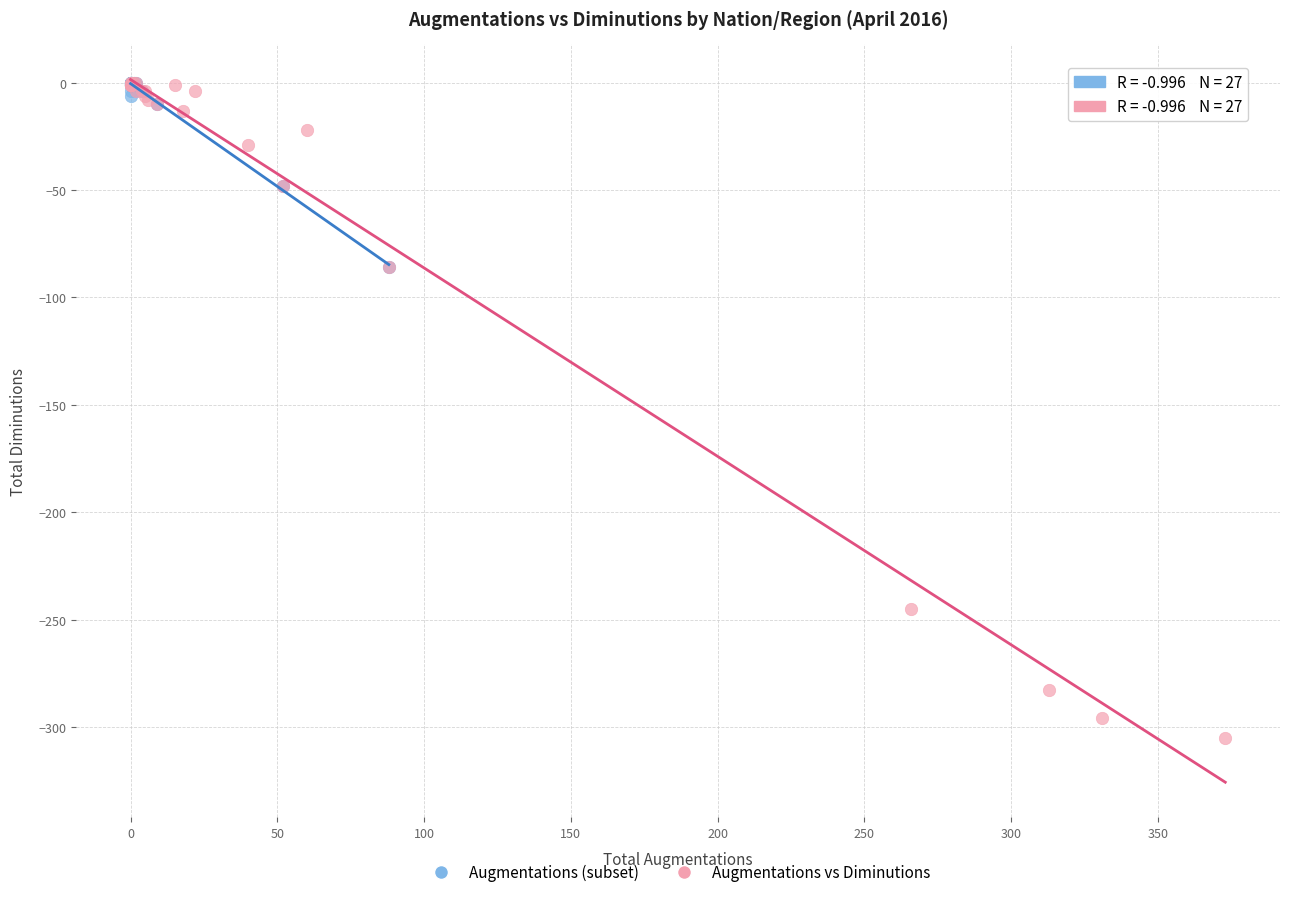

What are all the series names shown in the legend?

Augmentations (subset), Augmentations vs Diminutions